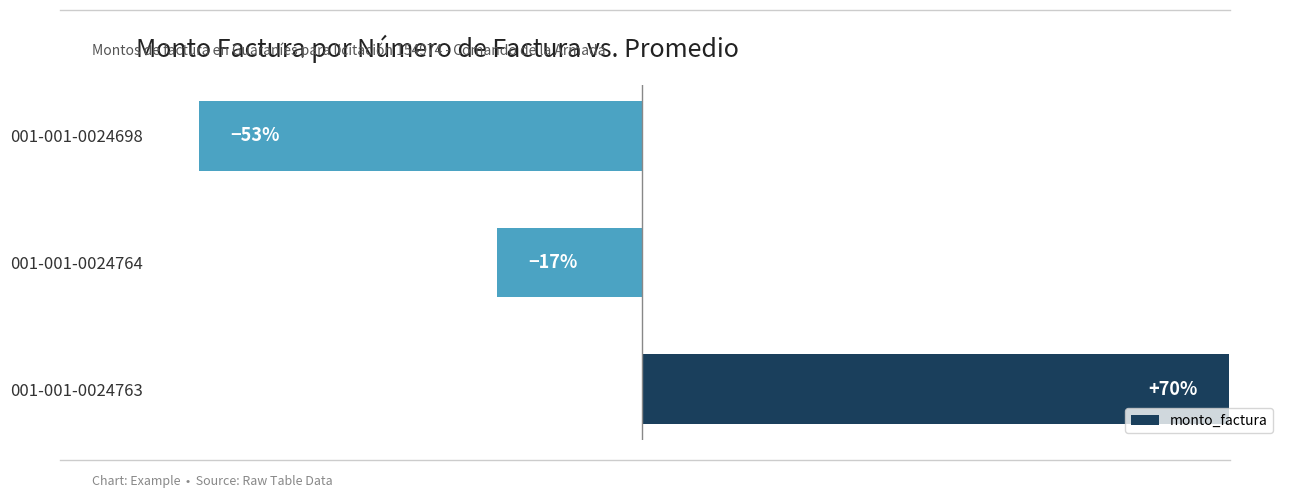

Are the bars horizontal?

Yes